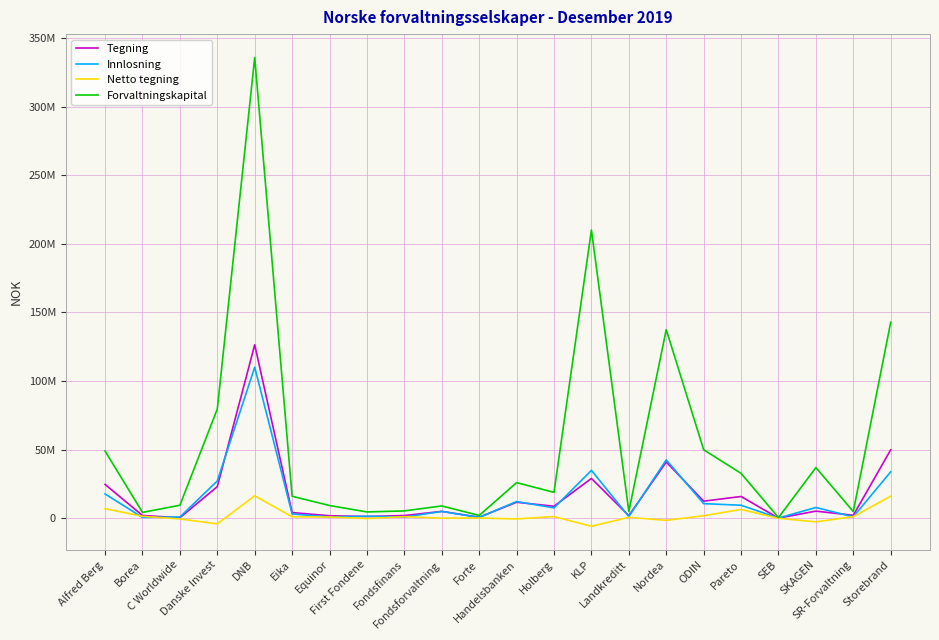

At which category does the chart reach its minimum across all series?

KLP